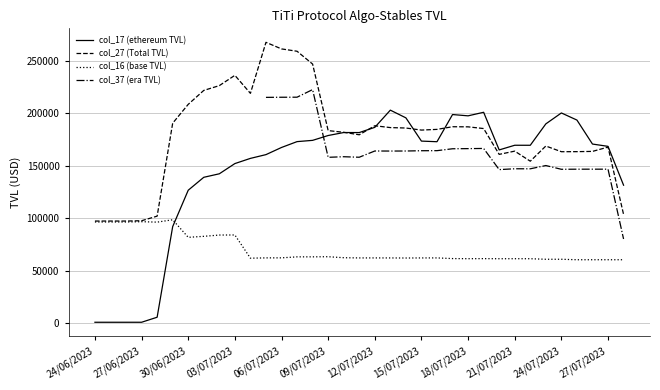

What is the spread (max minus min) of values at 24/06/2023?

96374.3